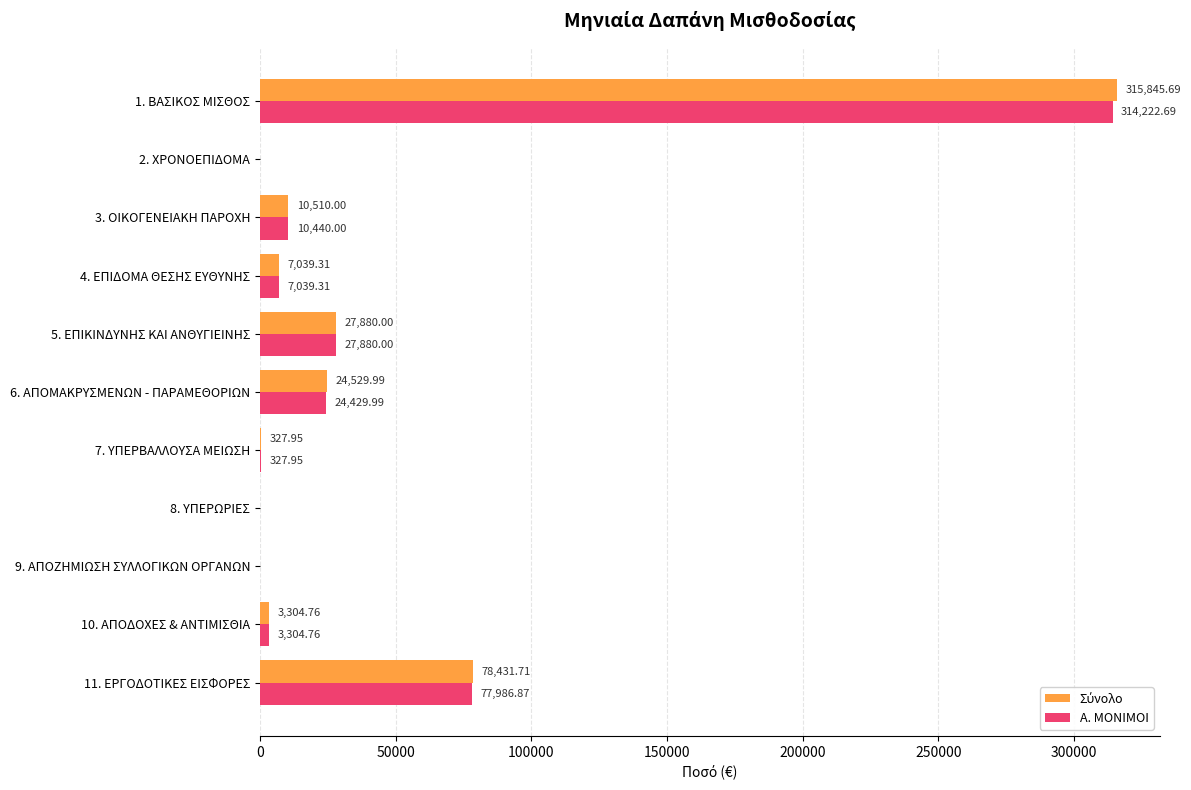

At which category is the sum across all series the highest?

1. ΒΑΣΙΚΟΣ ΜΙΣΘΟΣ